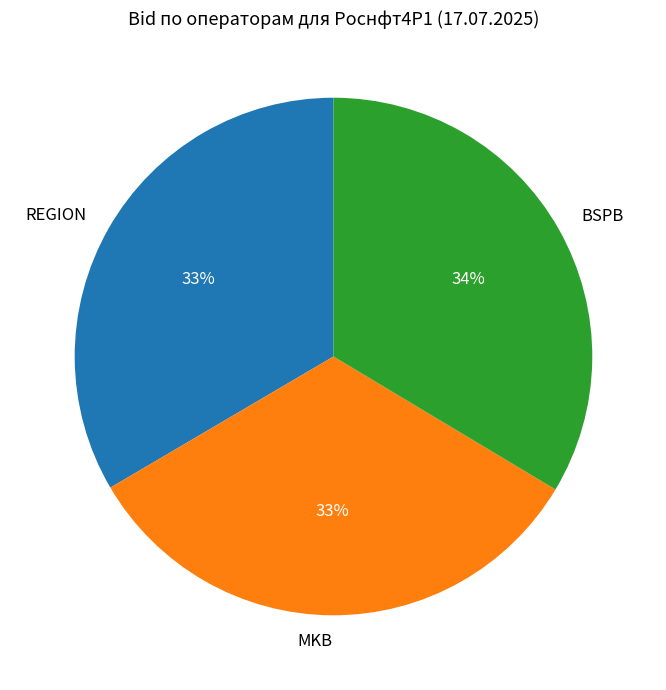

To the nearest percent, what is the average slice percentage?

33%